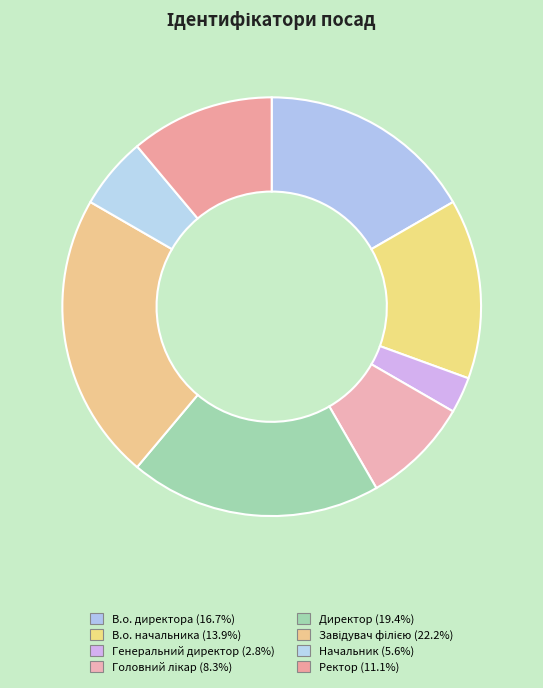

Rank the categories by value from lowest to highest.

Генеральний директор, Начальник, Головний лікар, Ректор, В.о. начальника, В.о. директора, Директор, Завідувач філією